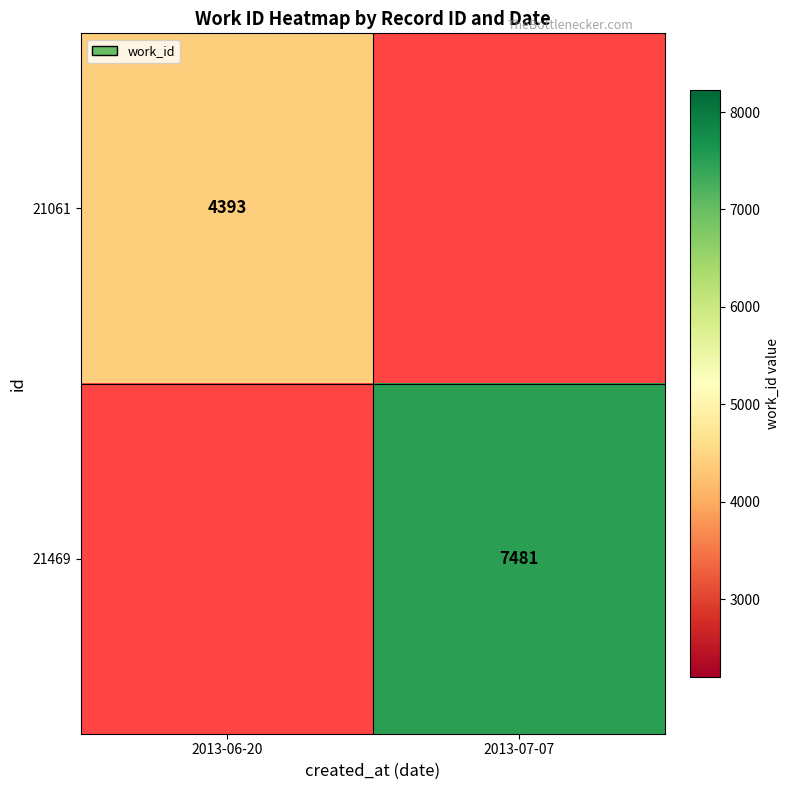

Between 2013-06-20 and 2013-07-07, which is larger?

2013-07-07